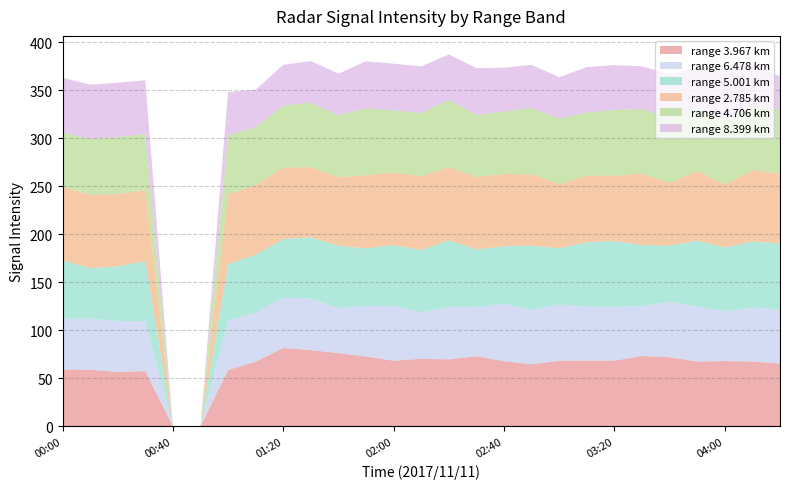

Reading right to left, what are all the values shown in this chart?

3.967: 65.5	67.5	68.0	67.5	72.0	73.3	68.5	68.5	68.4	64.6	67.9	73.1	69.8	70.4	68.4	72.8	76.3	79.4	81.7	67.3	58.7	0.0	0.0	57.4	56.8	59.0	59.2
6.478: 56.2	56.2	51.9	57.1	57.7	52.0	56.0	56.1	58.3	56.7	59.7	51.3	54.6	48.5	57.1	52.6	46.7	54.0	52.4	51.3	51.8	0.0	0.0	52.2	52.9	53.1	53.4
5.001: 68.8	68.8	66.4	68.8	58.4	63.7	68.5	67.2	58.8	67.0	59.9	59.9	69.4	64.7	63.4	59.9	65.1	63.4	61.1	60.1	58.6	0.0	0.0	62.4	56.8	52.7	60.2
2.785: 72.7	74.4	65.6	72.6	65.6	74.2	67.9	69.4	66.7	74.2	75.4	75.4	76.2	77.0	75.4	76.2	71.4	73.0	74.5	72.3	72.8	0.0	0.0	73.7	75.4	76.4	76.6
4.706: 66.9	66.9	66.7	65.7	66.7	67.4	68.5	65.7	68.3	69.1	64.8	64.8	70.0	65.7	64.8	70.0	64.4	67.5	64.4	60.7	61.4	0.0	0.0	58.9	59.4	58.1	56.8
8.399: 34.4	44.3	53.9	41.6	46.4	44.3	46.8	47.3	43.1	44.9	45.8	48.6	47.3	48.7	48.6	48.7	43.4	43.2	42.4	38.9	44.8	0.0	0.0	55.9	56.6	56.6	56.9